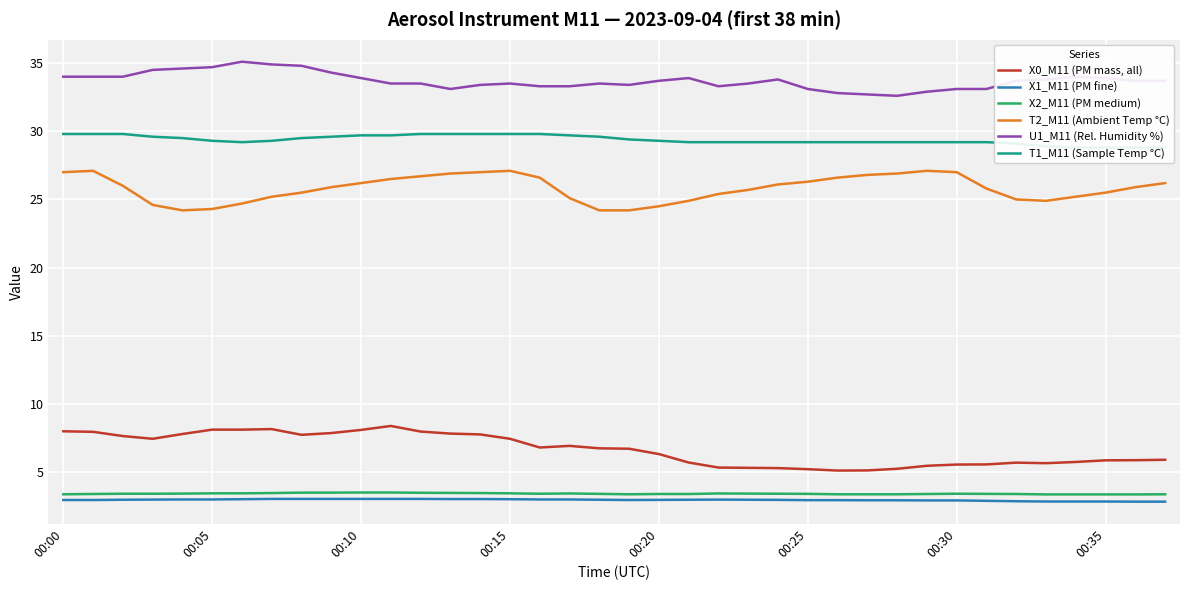

What is the label of the 12th point from the right?

26